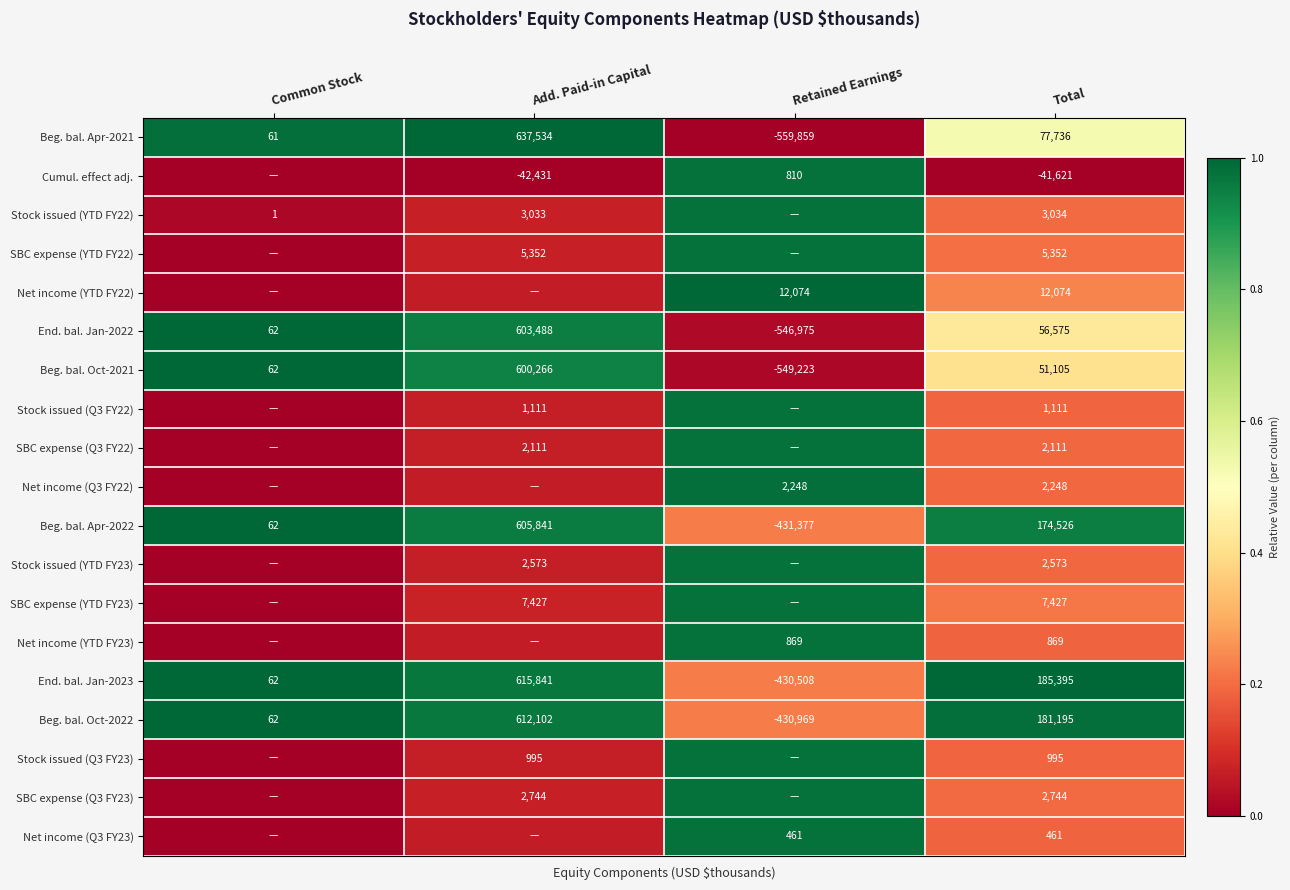

Is the value of Net income (YTD FY22) at Retained Earnings greater than the value of End. bal. Jan-2023 at Add. Paid-in Capital?

No